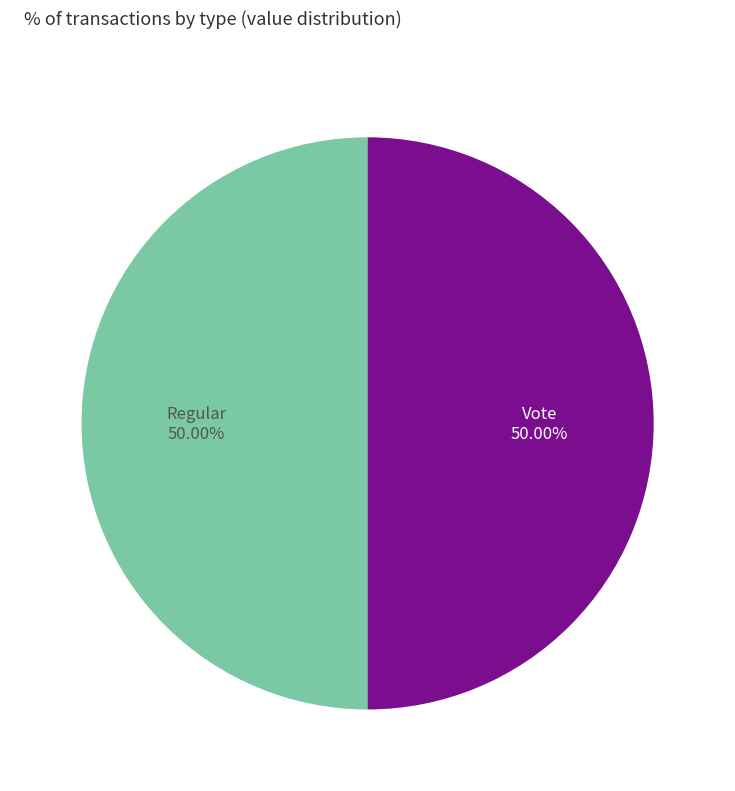

How many segments does this pie chart have?

2